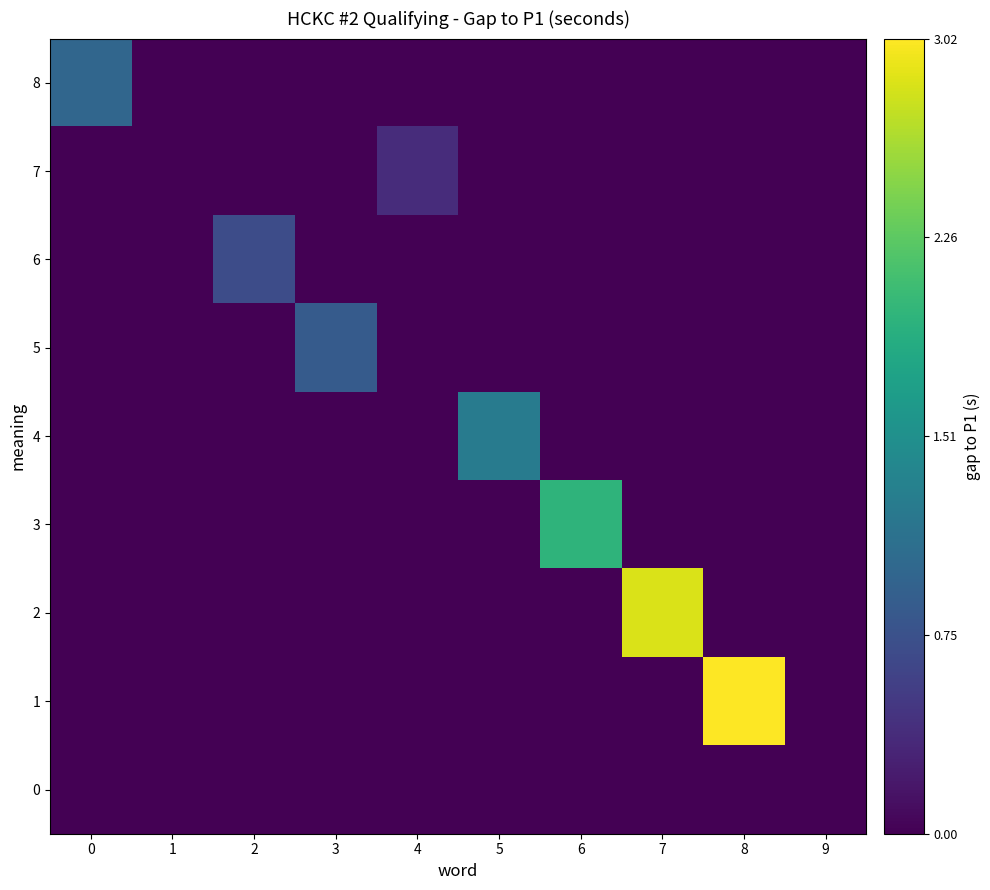

Reading left to right, what are all the values shown in this chart?

8: 0=1.0	1=0.0	2=0.0	3=0.0	4=0.0	5=0.0	6=0.0	7=0.0	8=0.0	9=0.0
7: 0=0.0	1=0.0	2=0.0	3=0.0	4=0.4	5=0.0	6=0.0	7=0.0	8=0.0	9=0.0
6: 0=0.0	1=0.0	2=0.7	3=0.0	4=0.0	5=0.0	6=0.0	7=0.0	8=0.0	9=0.0
5: 0=0.0	1=0.0	2=0.0	3=0.9	4=0.0	5=0.0	6=0.0	7=0.0	8=0.0	9=0.0
4: 0=0.0	1=0.0	2=0.0	3=0.0	4=0.0	5=1.2	6=0.0	7=0.0	8=0.0	9=0.0
3: 0=0.0	1=0.0	2=0.0	3=0.0	4=0.0	5=0.0	6=2.0	7=0.0	8=0.0	9=0.0
2: 0=0.0	1=0.0	2=0.0	3=0.0	4=0.0	5=0.0	6=0.0	7=2.8	8=0.0	9=0.0
1: 0=0.0	1=0.0	2=0.0	3=0.0	4=0.0	5=0.0	6=0.0	7=0.0	8=3.0	9=0.0
0: 0=0.0	1=0.0	2=0.0	3=0.0	4=0.0	5=0.0	6=0.0	7=0.0	8=0.0	9=0.0